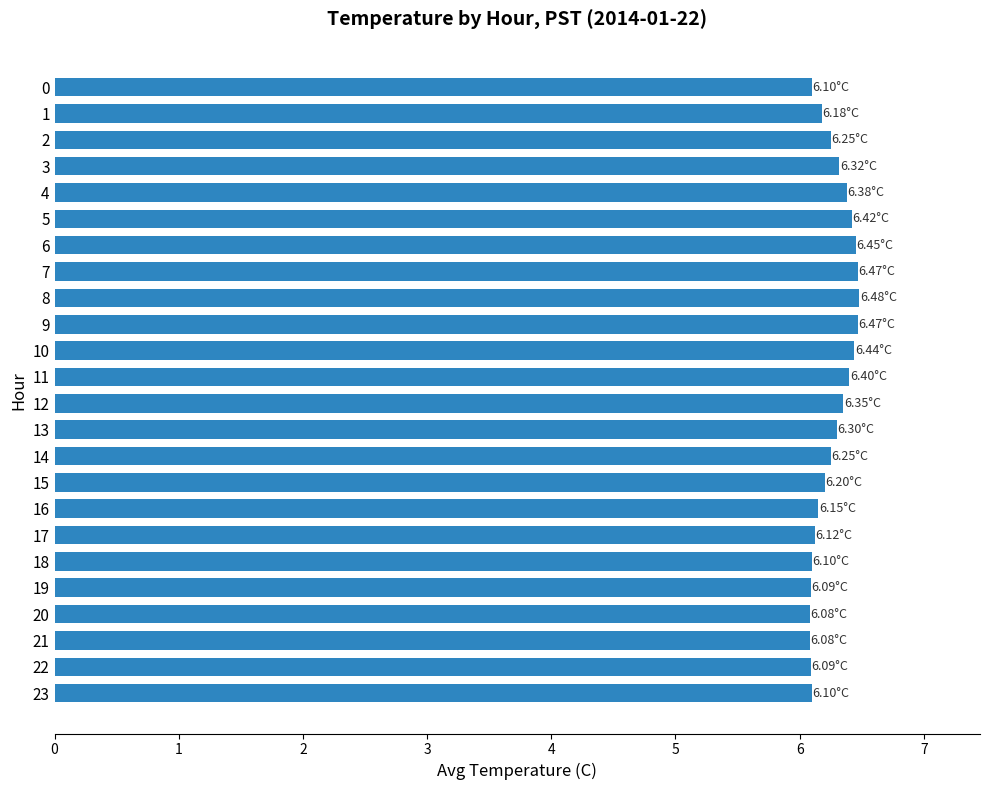

What is the ratio of the value at 1 to the value at 10?

1.0